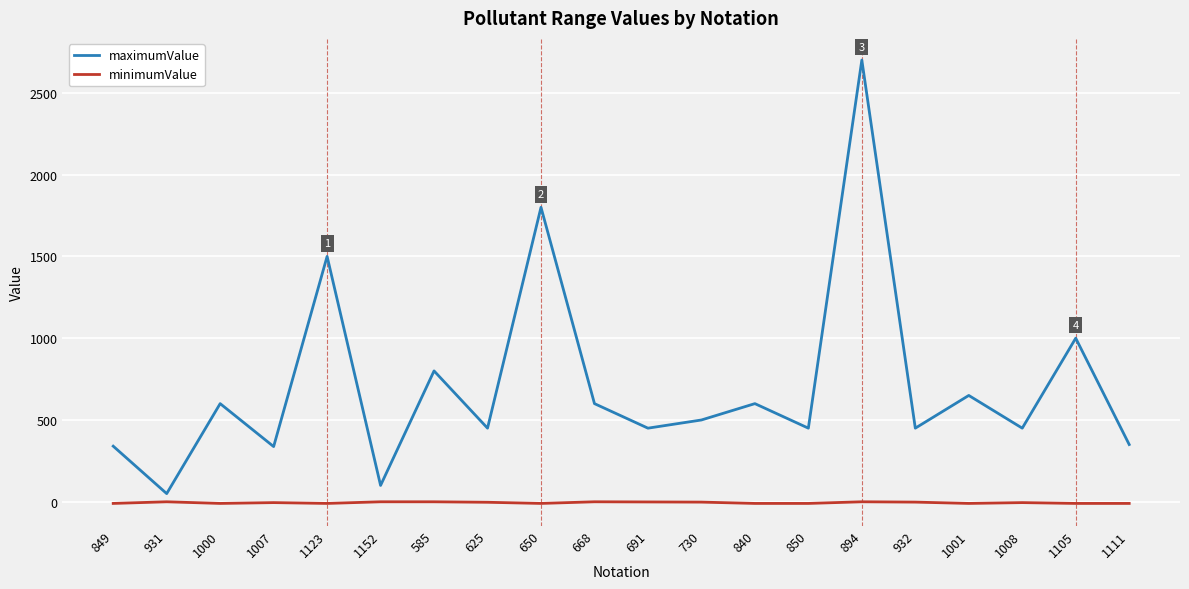

Between 849 and 625, which series saw the biggest shift?

maximumValue